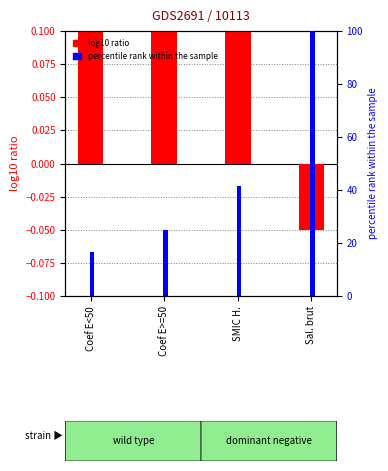

What position from the left is SMIC H.?

3